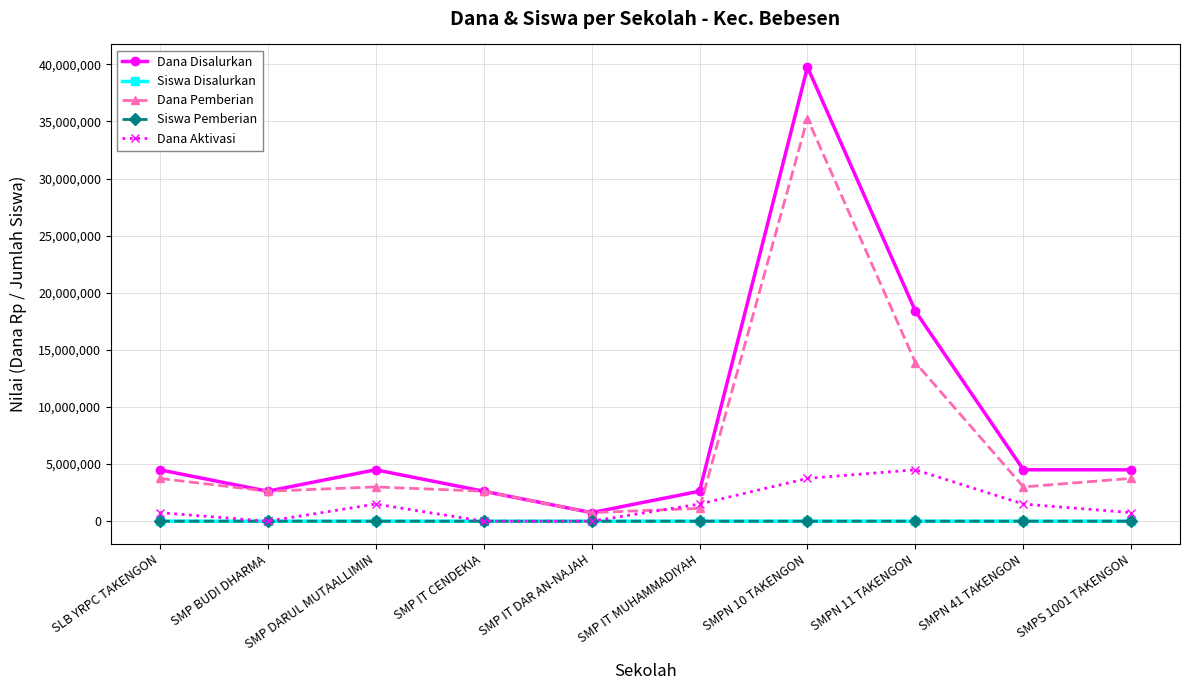

True or false: Siswa Disalurkan and Dana Pemberian cross at least once.

False